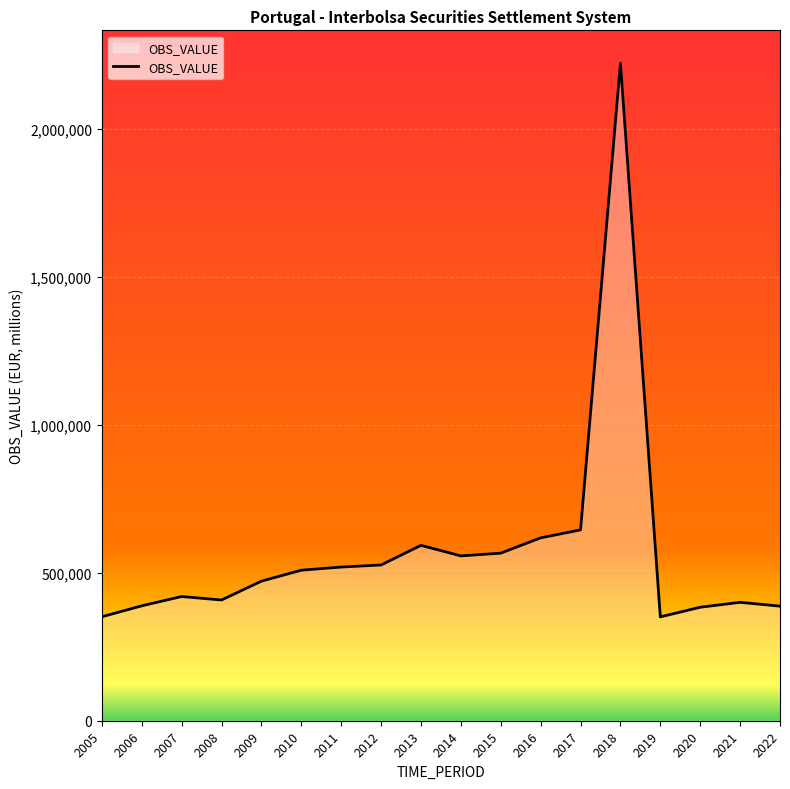

The value at 2021 is 400163. True or false?

True